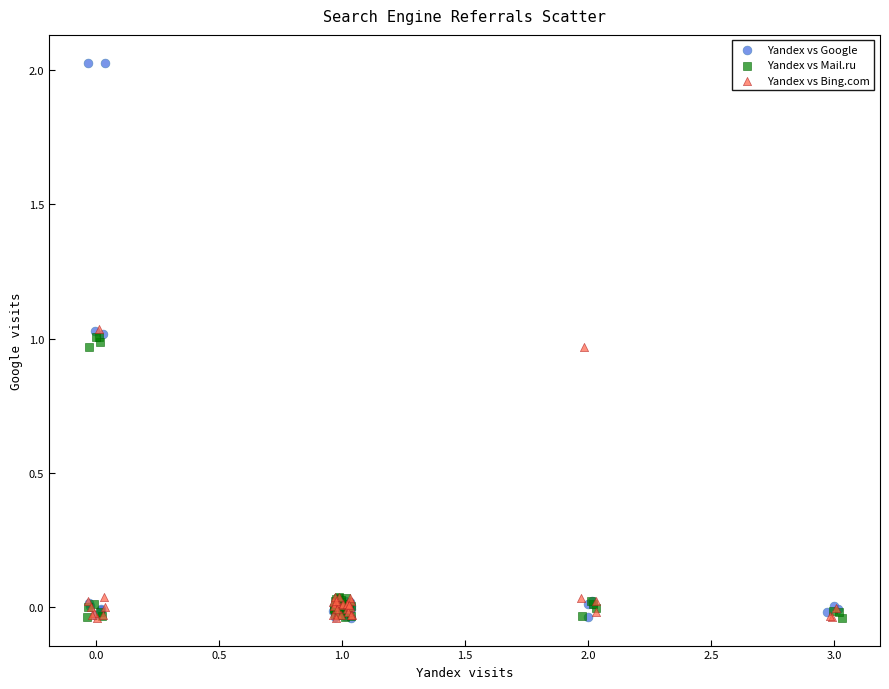

Which series has the widest spread of Y values?

Yandex vs Google